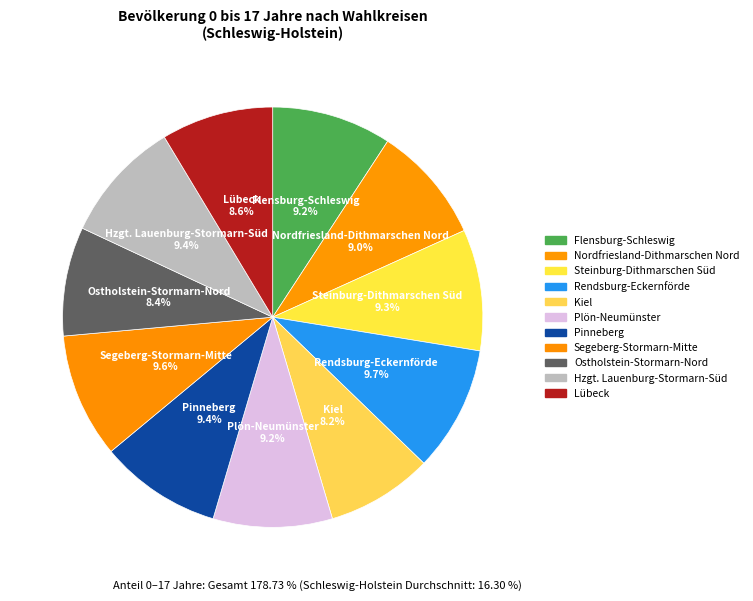

True or false: Steinburg-Dithmarschen Süd accounts for 4% of the total.

False